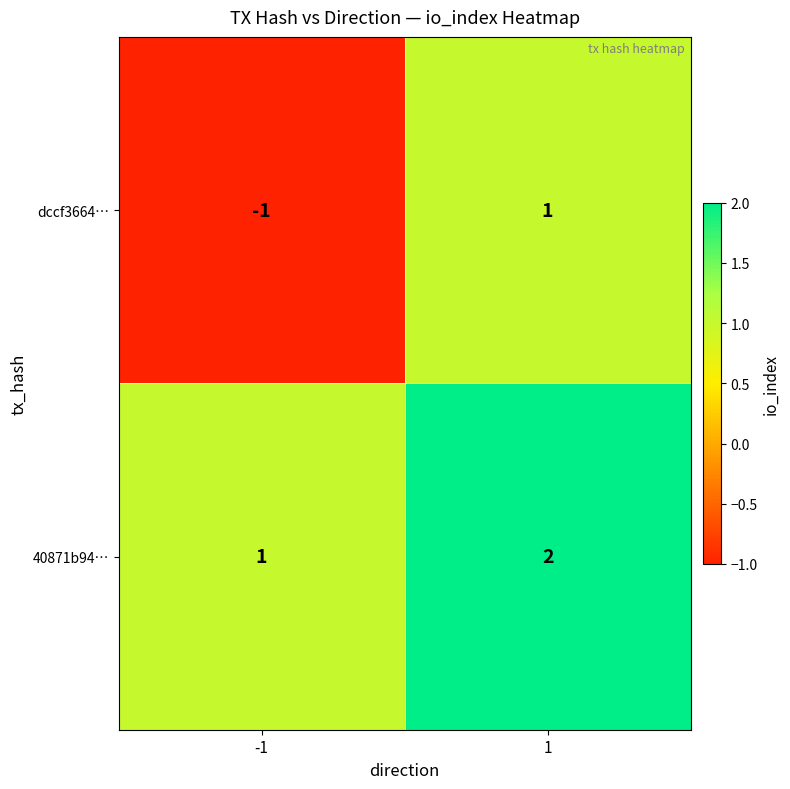

What is the sum of all 40871b94… values?

3